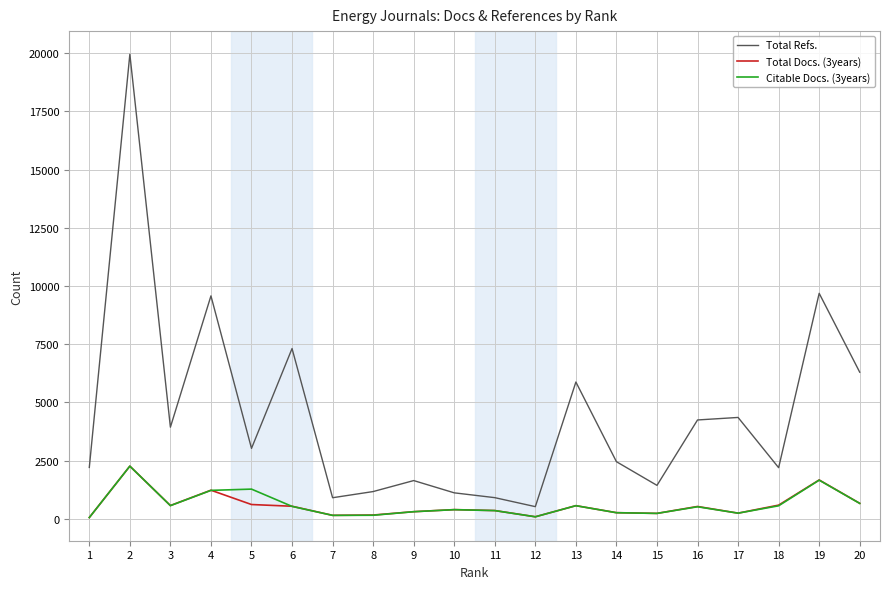

Which series has the largest total across all categories?

Total Refs.